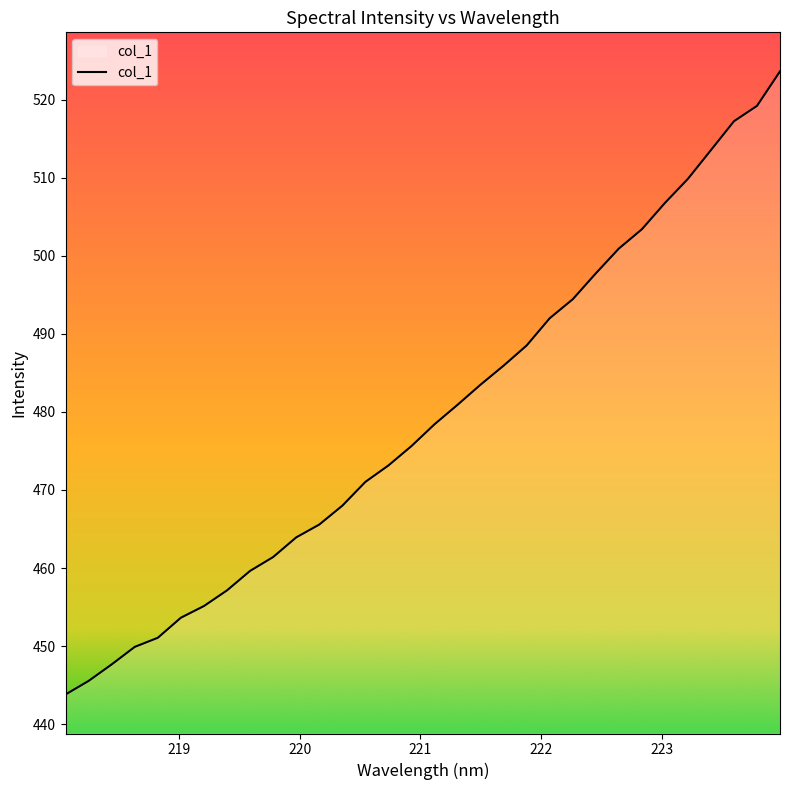

What is the difference between the maximum and minimum values?

79.9